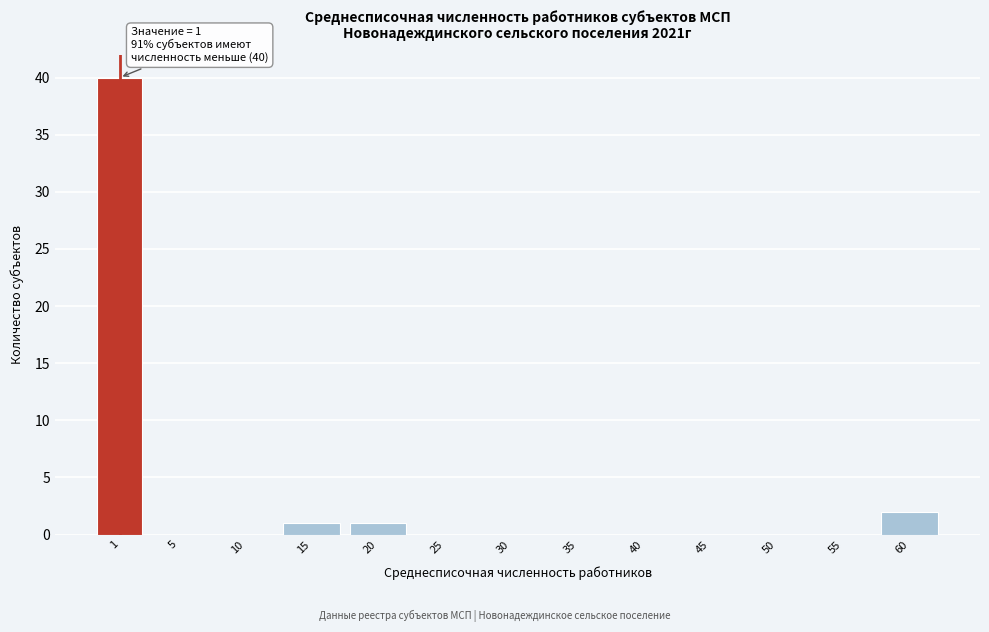

Reading left to right, extract all data points from this chart.

1=40	5=0	10=0	15=1	20=1	25=0	30=0	35=0	40=0	45=0	50=0	55=0	60=2